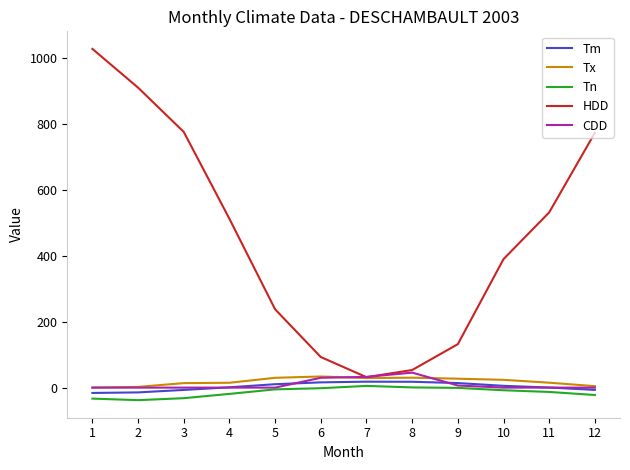

The value of Tx at 12 is 4.4. True or false?

True